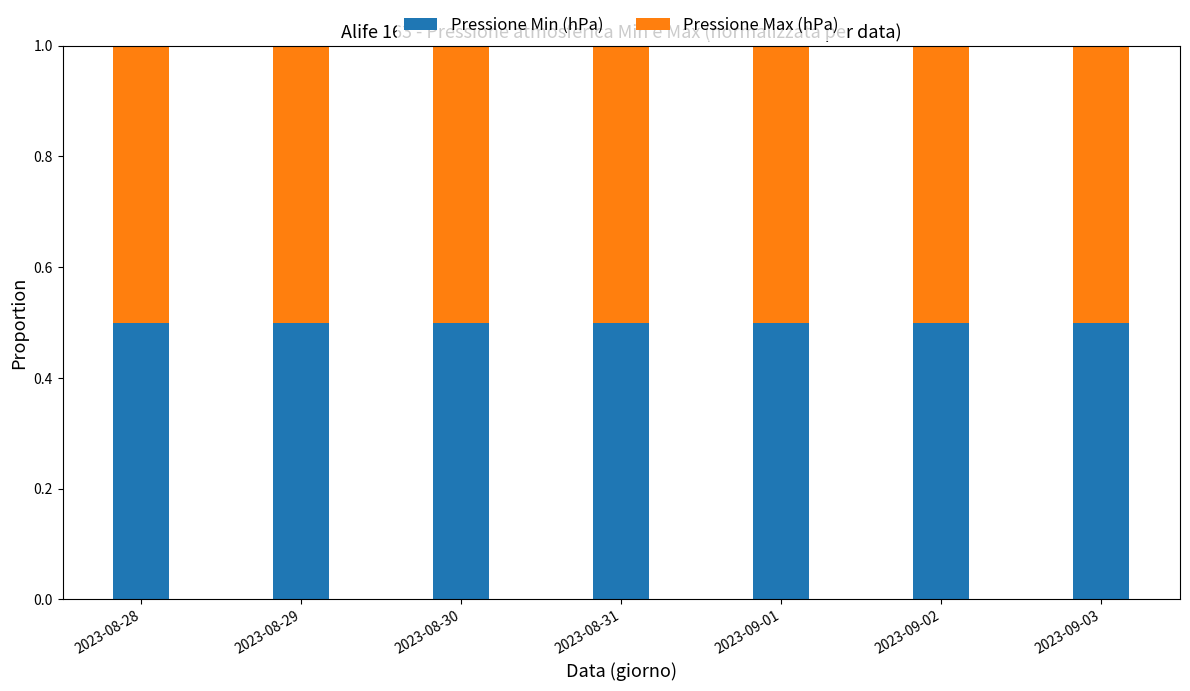

Reading right to left, what are the values for Pressione Min (hPa)?

2023-09-03=0.5	2023-09-02=0.5	2023-09-01=0.5	2023-08-31=0.5	2023-08-30=0.5	2023-08-29=0.5	2023-08-28=0.5